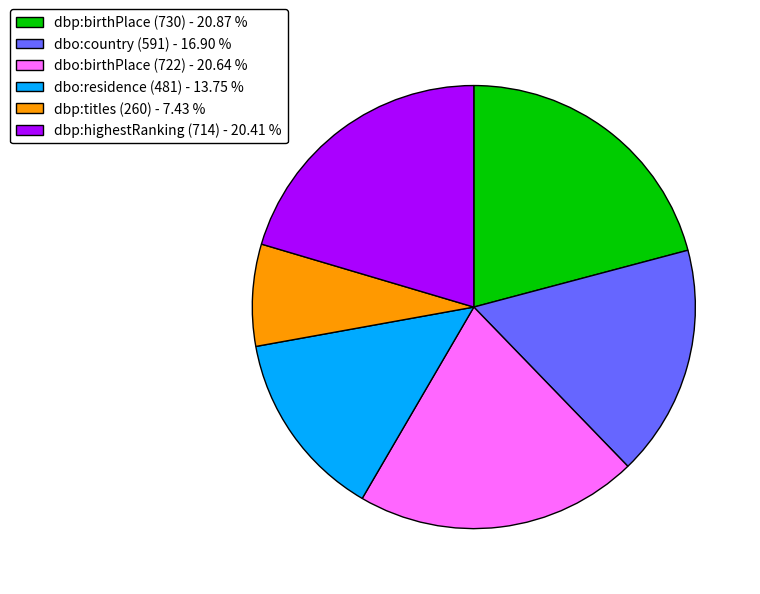

Combined, do dbp:titles (260) - 7.43 % and dbp:birthPlace (730) - 20.87 % account for over 50%?

No